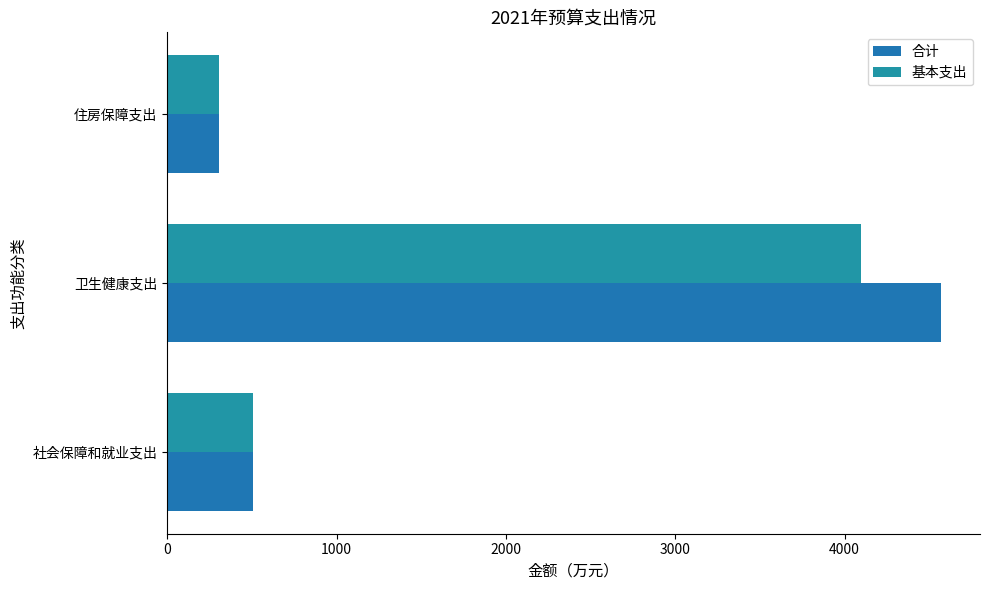

How many series are shown in this chart?

2